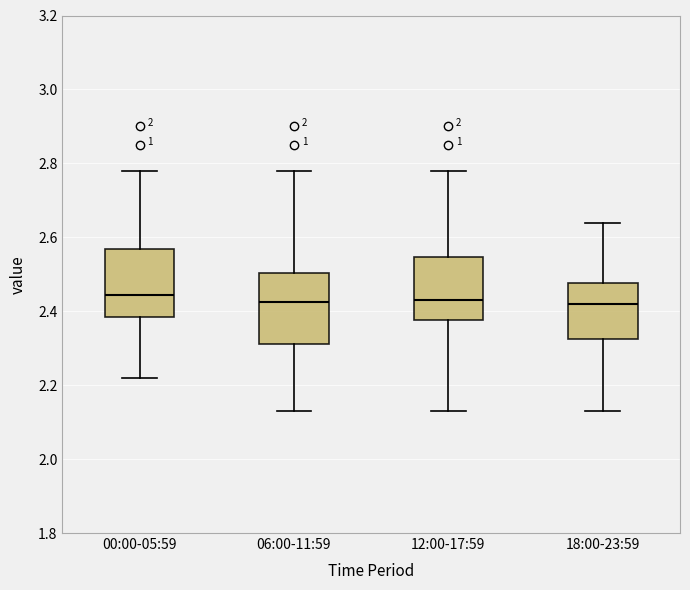

Reading left to right, read every box against the y-axis: the position of its median line, the range the box covers, and the ends of its whiskers. The values are not printed on the chart, so give them approximately, as read against the axis.

00:00-05:59: median 2.44, box 2.38 to 2.56, whiskers 2.22 to 2.78
06:00-11:59: median 2.42, box 2.32 to 2.50, whiskers 2.14 to 2.78
12:00-17:59: median 2.44, box 2.38 to 2.54, whiskers 2.14 to 2.78
18:00-23:59: median 2.42, box 2.32 to 2.48, whiskers 2.14 to 2.64